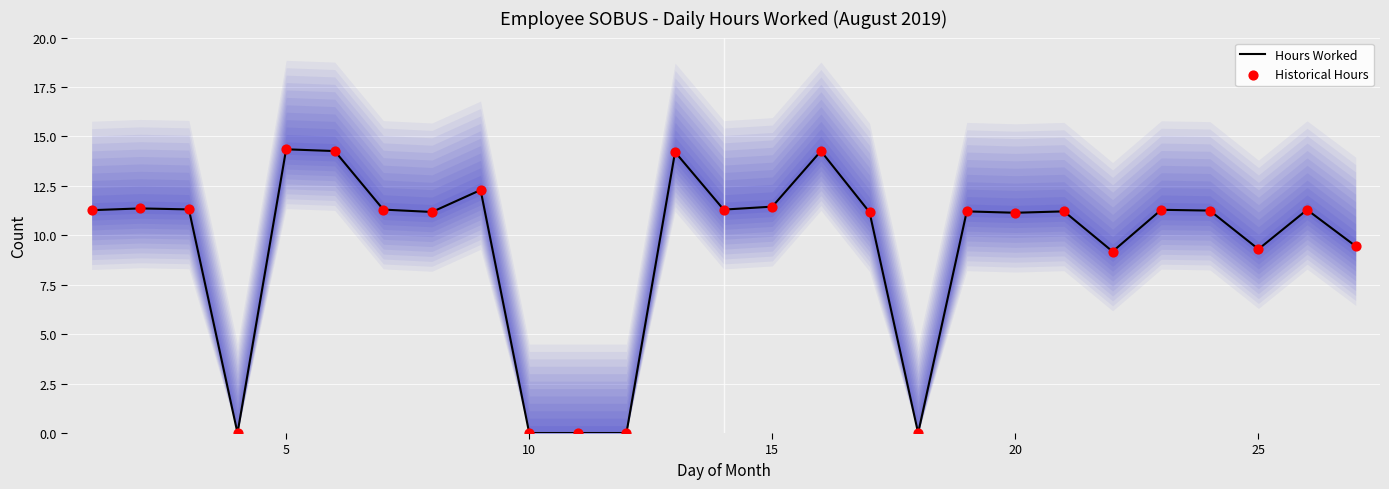

Which series has the largest Y range (max minus min)?

Hours Worked